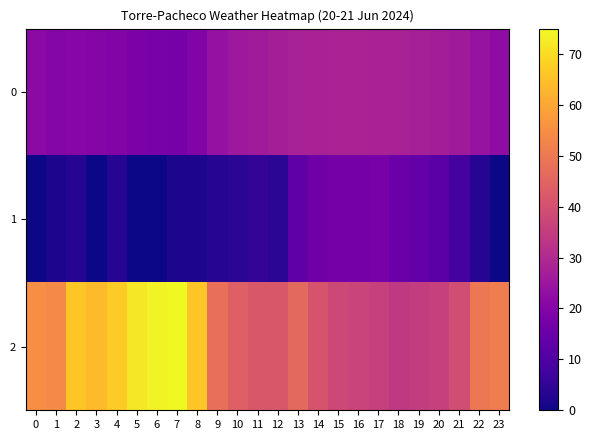

Reading left to right, transcribe all the data shown in this chart.

0: 0=21.4	1=20.4	2=20.8	3=20.3	4=19.6	5=18.6	6=17.6	7=17.3	8=19.6	9=23.7	10=25.4	11=26.3	12=27.0	13=27.6	14=28.0	15=28.3	16=28.3	17=28.1	18=28.1	19=27.4	20=26.9	21=25.8	22=23.8	23=22.1
1: 0=0.0	1=2.0	2=3.0	3=0.0	4=3.0	5=0.0	6=0.0	7=2.0	8=2.0	9=3.0	10=4.0	11=5.0	12=4.0	13=13.0	14=16.0	15=17.0	16=17.0	17=18.0	18=15.0	19=14.0	20=12.0	21=8.0	22=3.0	23=0.0
2: 0=55.0	1=54.0	2=66.0	3=64.0	4=67.0	5=72.0	6=74.0	7=75.0	8=66.0	9=48.0	10=44.0	11=42.0	12=42.0	13=46.0	14=41.0	15=38.0	16=37.0	17=36.0	18=34.0	19=35.0	20=36.0	21=39.0	22=50.0	23=51.0